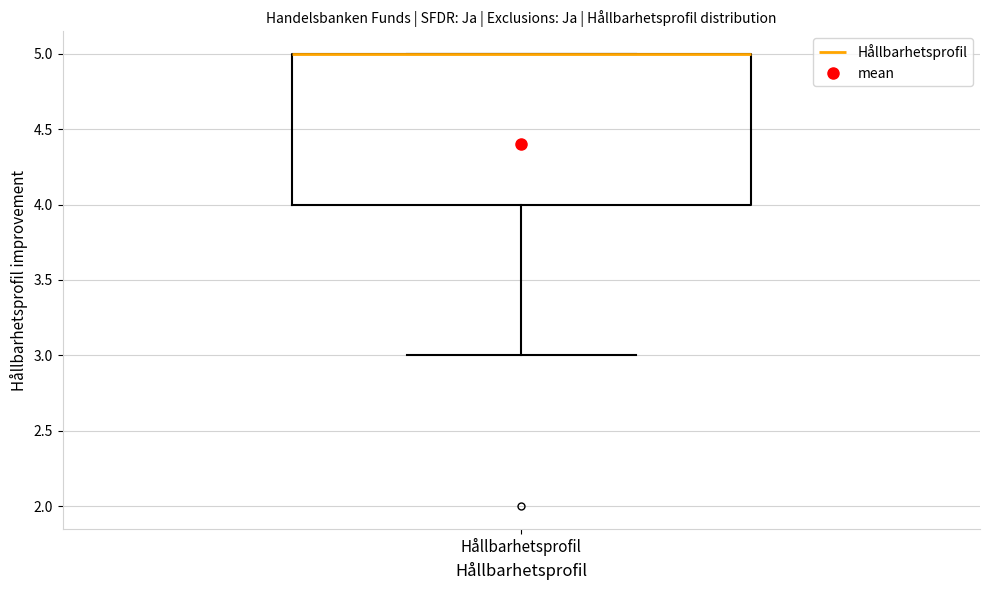

Read this box plot against the y-axis: the position of the median line, the range covered by the box, and the ends of both whiskers. The values are not printed on the chart, so give them approximately, as read against the axis.

median 5 (drawn on the box's upper edge), box 4 to 5, whiskers 3 to 5